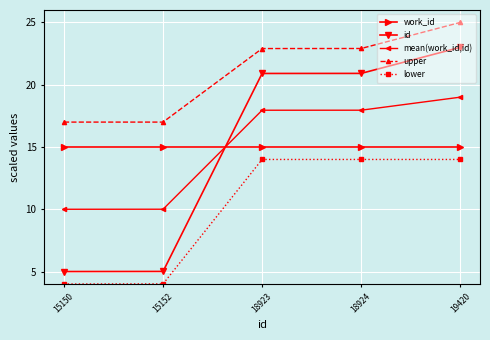

What is the value of the upper point at the 4th from the left?

22.9